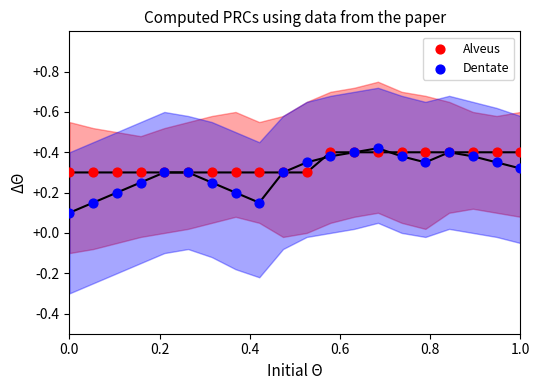

Which series reaches the minimum Y coordinate?

Dentate